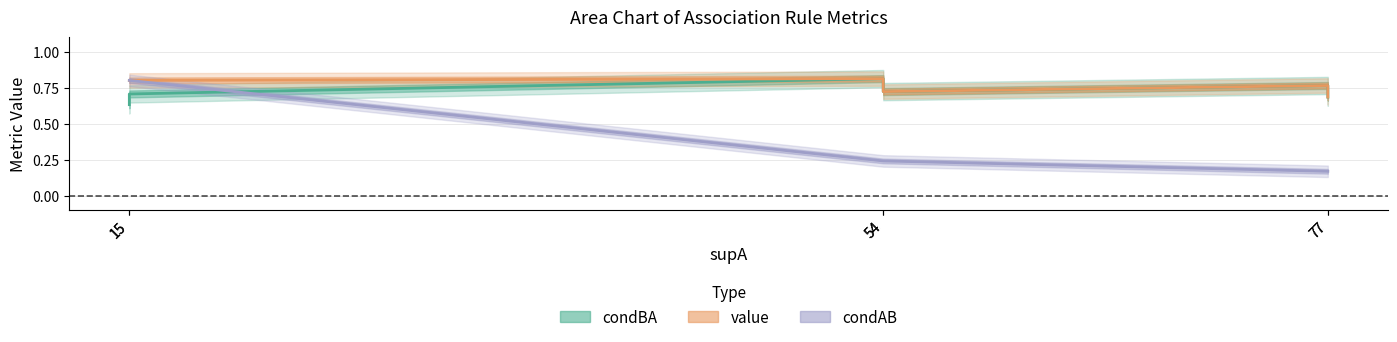

What is the average value of the value series?

0.8